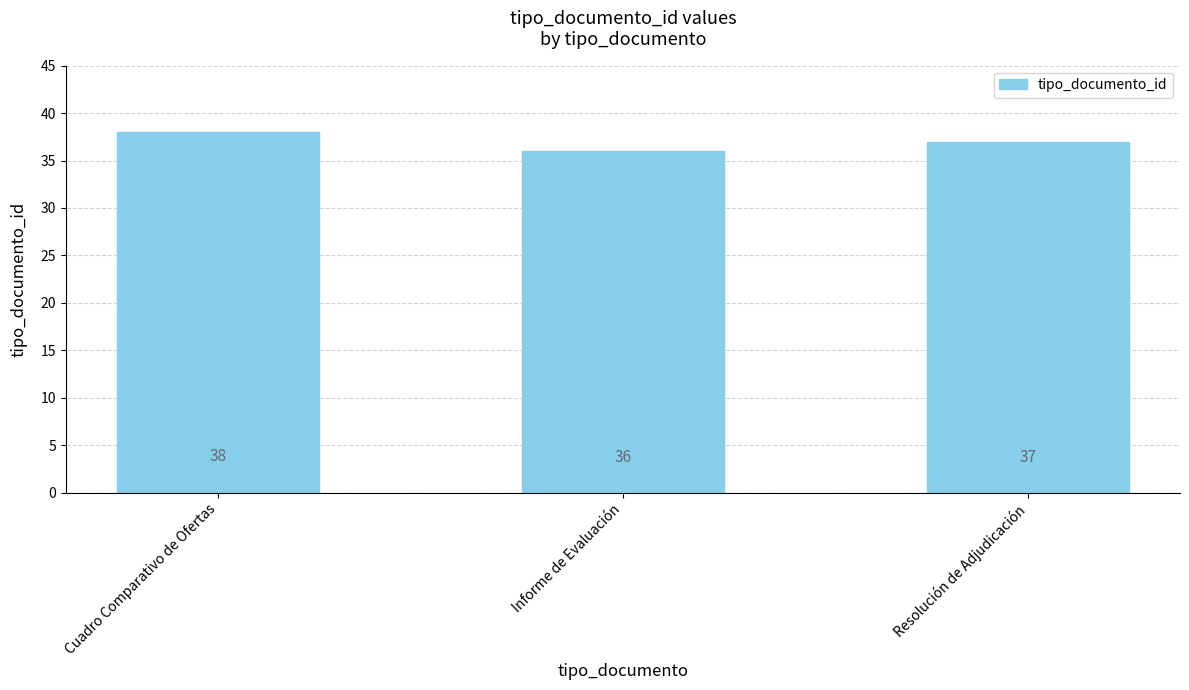

True or false: the data shows 38 at Cuadro Comparativo de Ofertas.

True